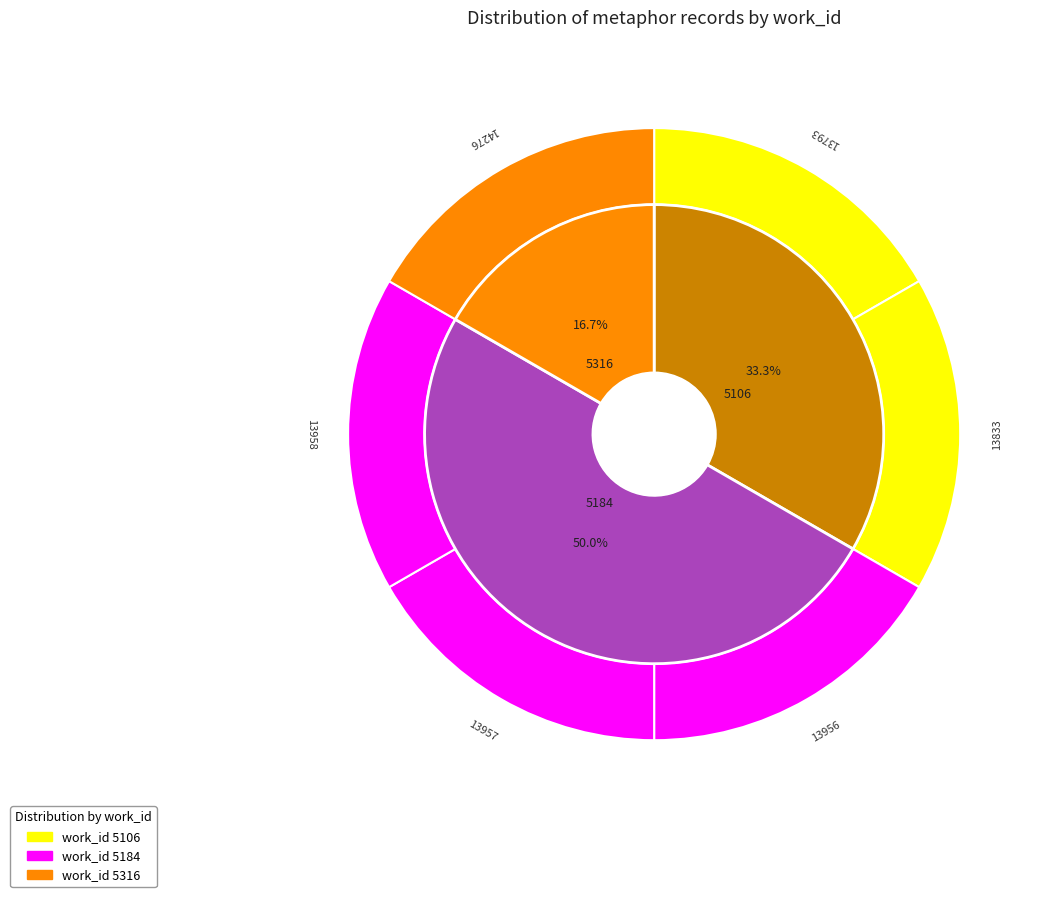

How many slices are in this pie chart?

6